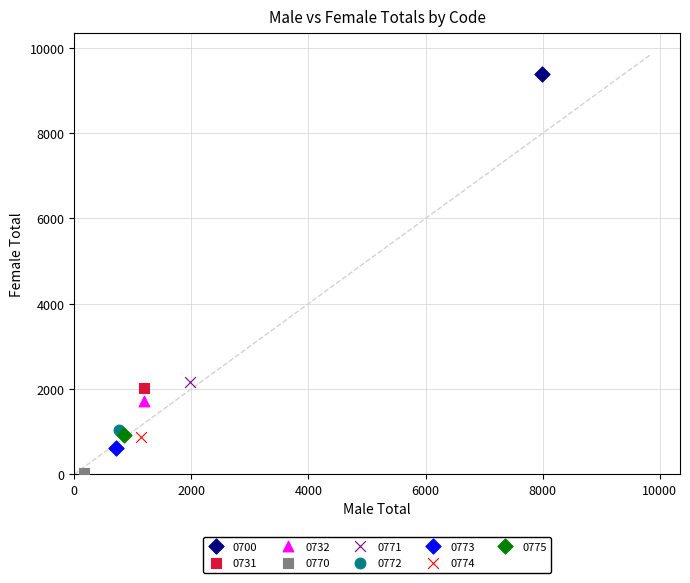

Which series contains the lowest Y value?

0770